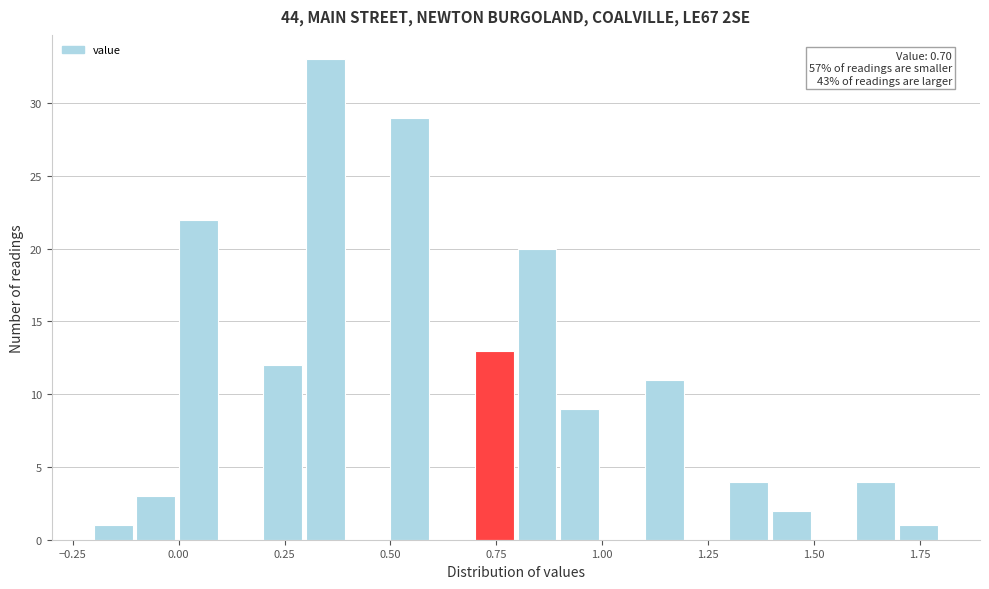

Around what value on the x-axis is the tallest bar? Give the approximate position of its centre, as read against the axis.

0.35